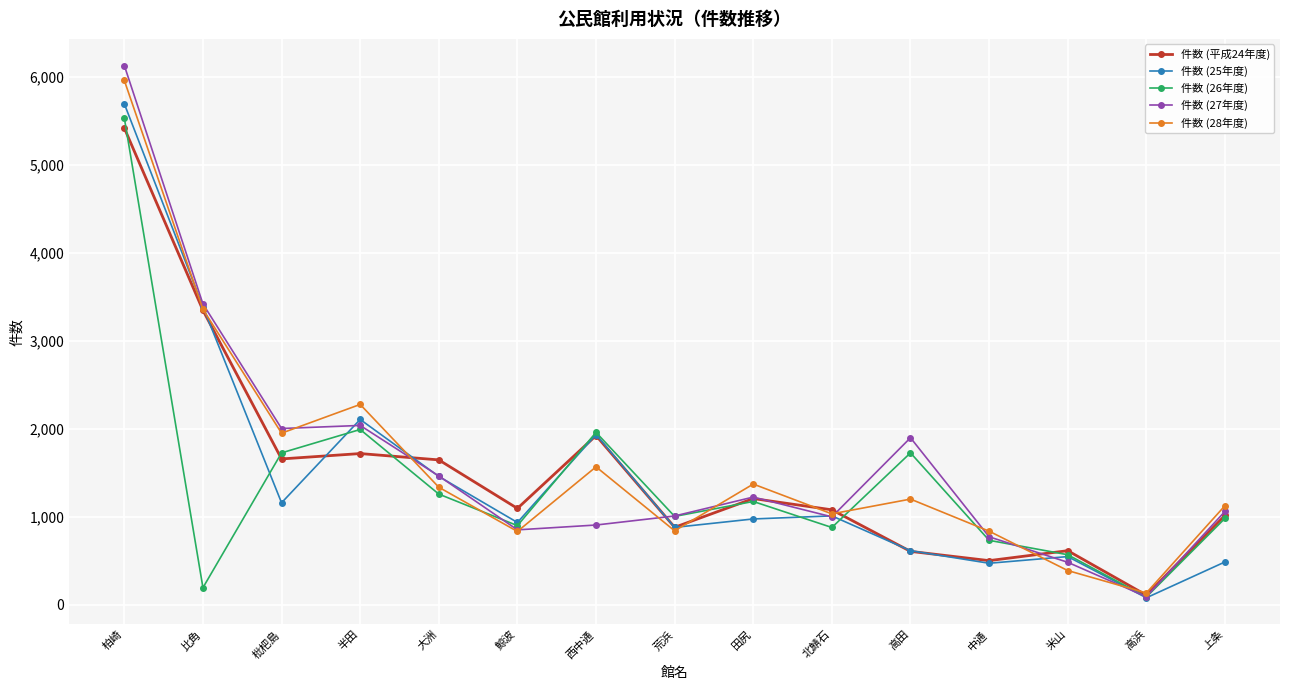

What is the sum of the 件数 (27年度) values at 半田 and 北鯖石?

3036